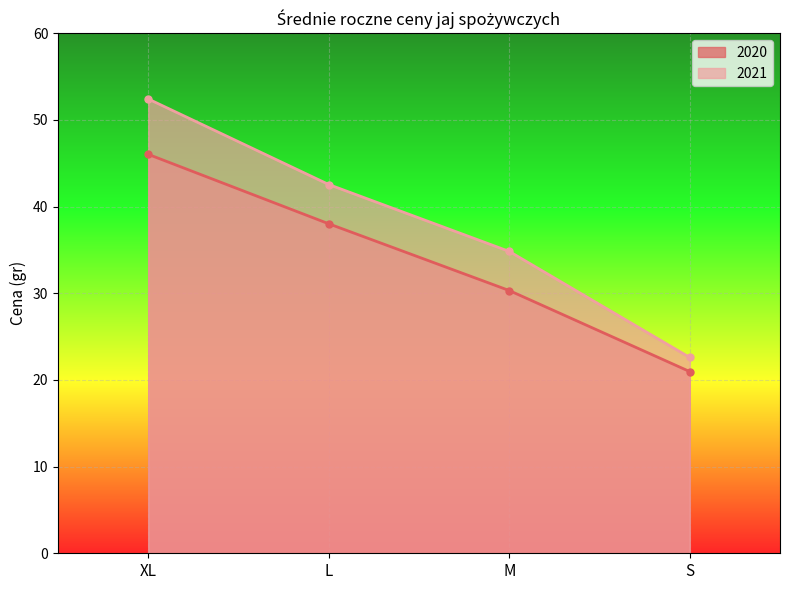

How many data points in 2020 are above 38?

2